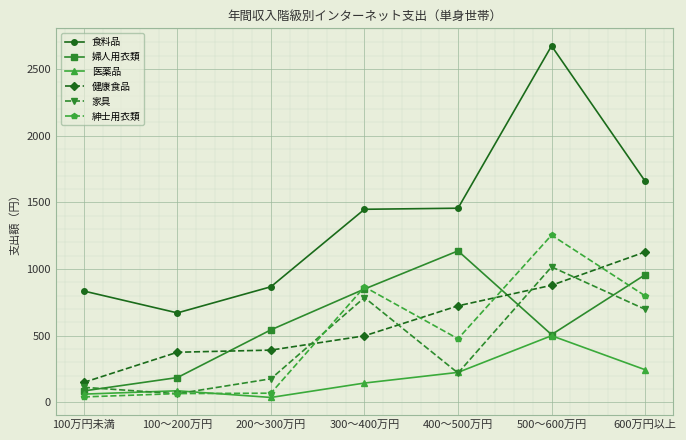

Rank the categories by 婦人用衣類 value from highest to lowest.

400～500万円, 600万円以上, 300～400万円, 200～300万円, 500～600万円, 100～200万円, 100万円未満